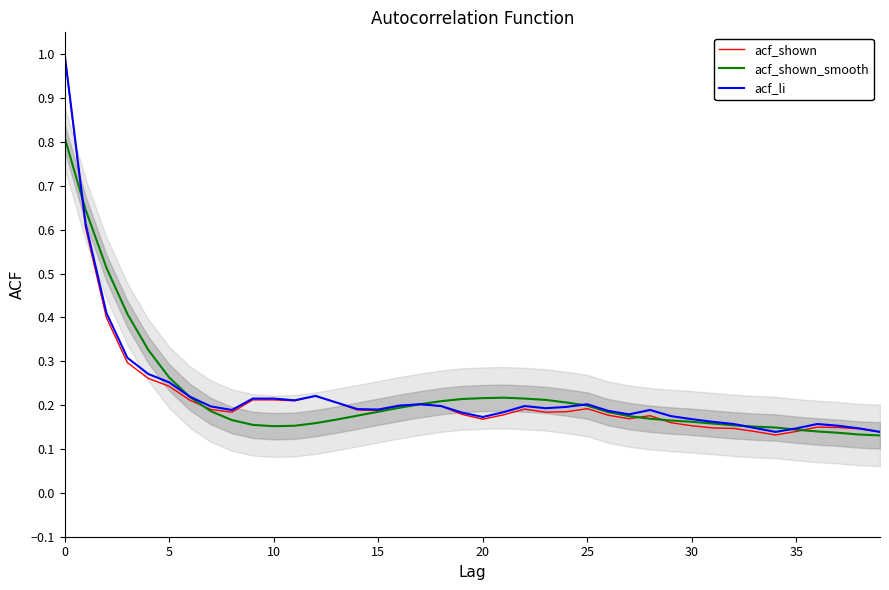

What is the minimum value for acf_li?

0.1